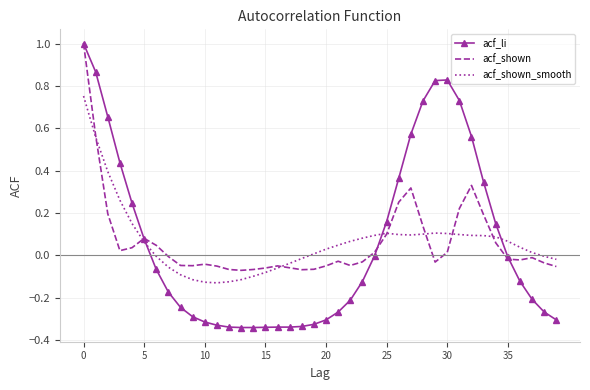

Which series has the widest spread of values?

acf_li